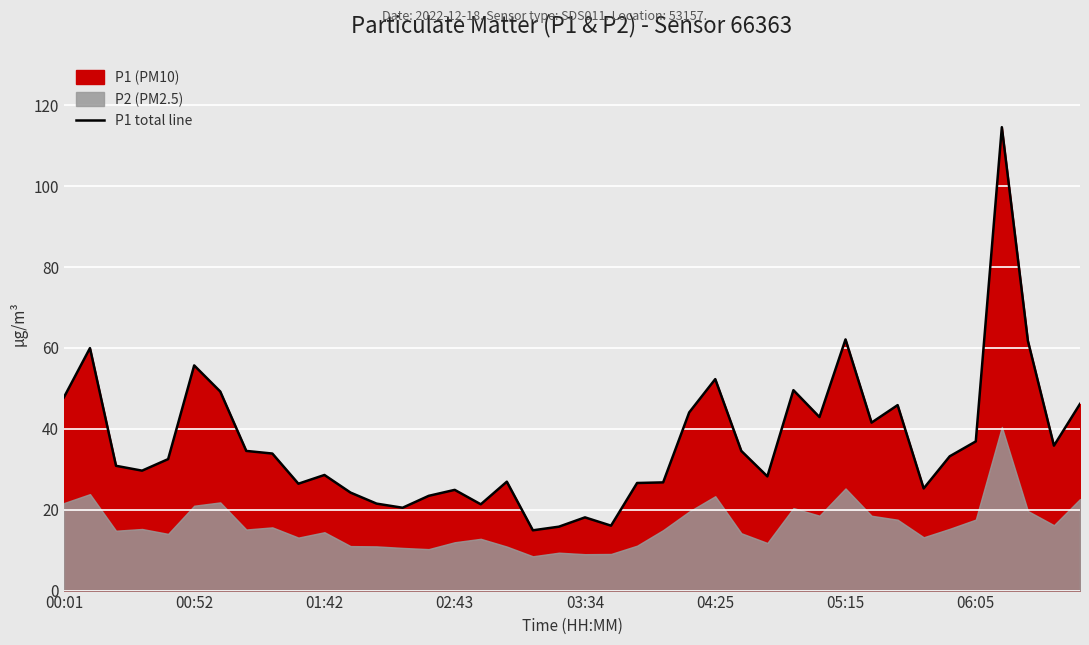

What is the difference between the values at 12 and 18?

6.6